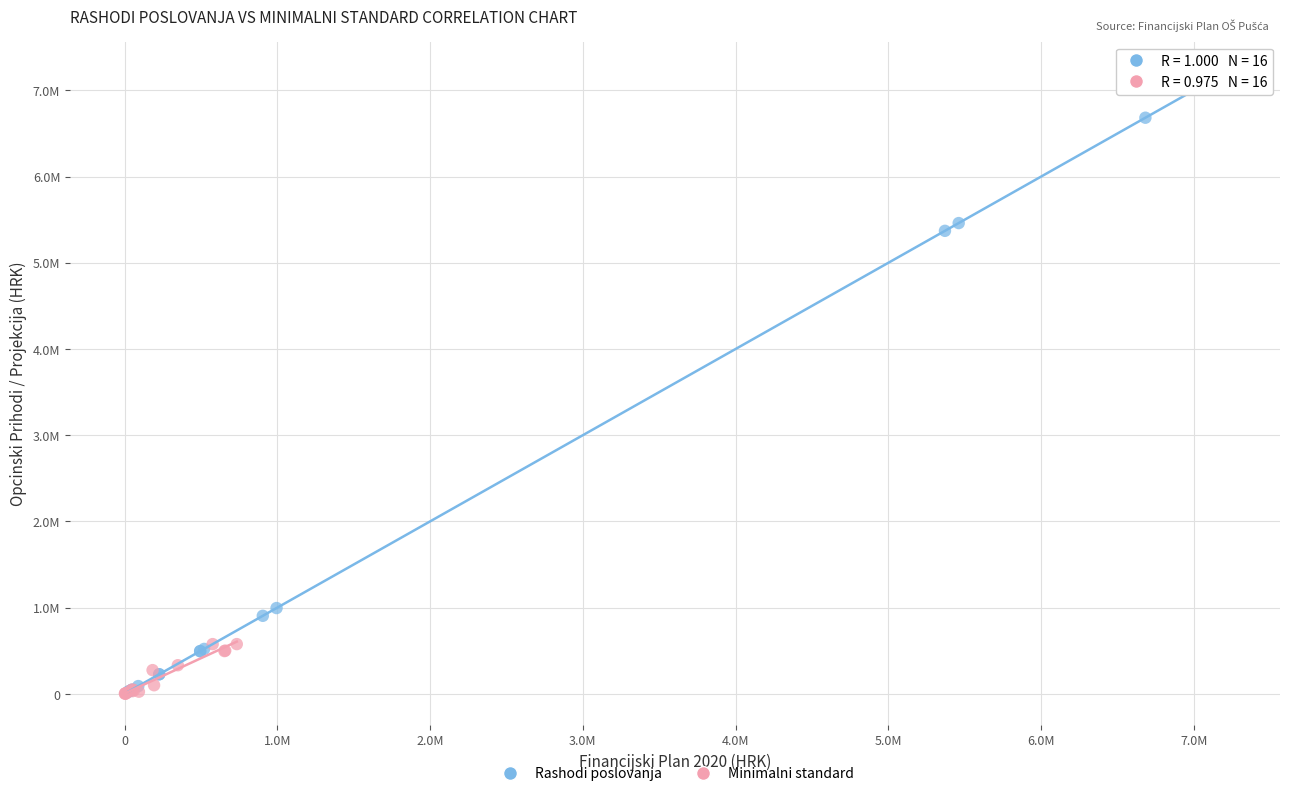

Which series reaches the maximum Y coordinate?

Rashodi poslovanja